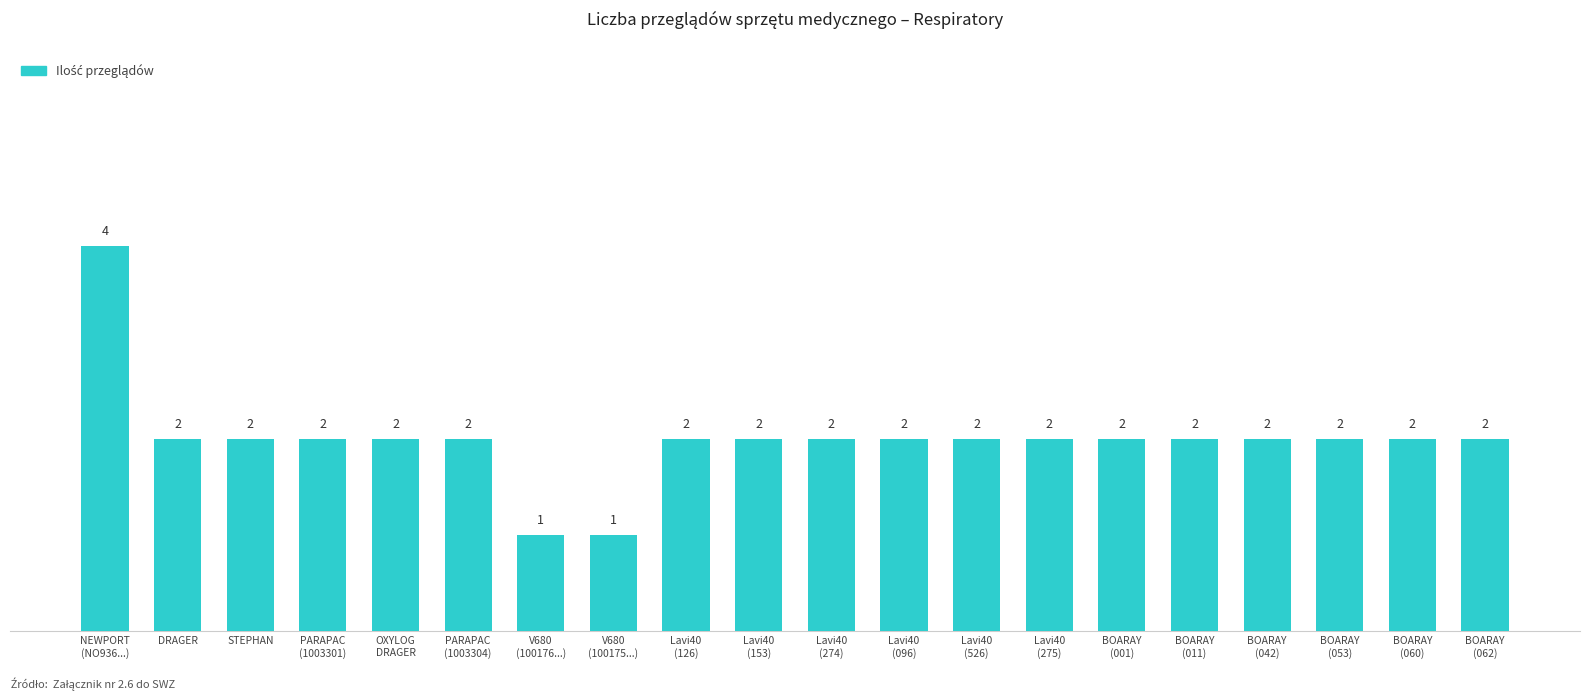

What is the difference between the second highest and minimum values?

1